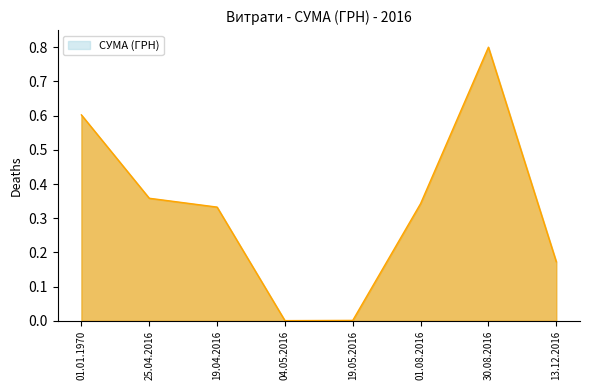

At which category does the chart reach its peak across all series?

30.08.2016